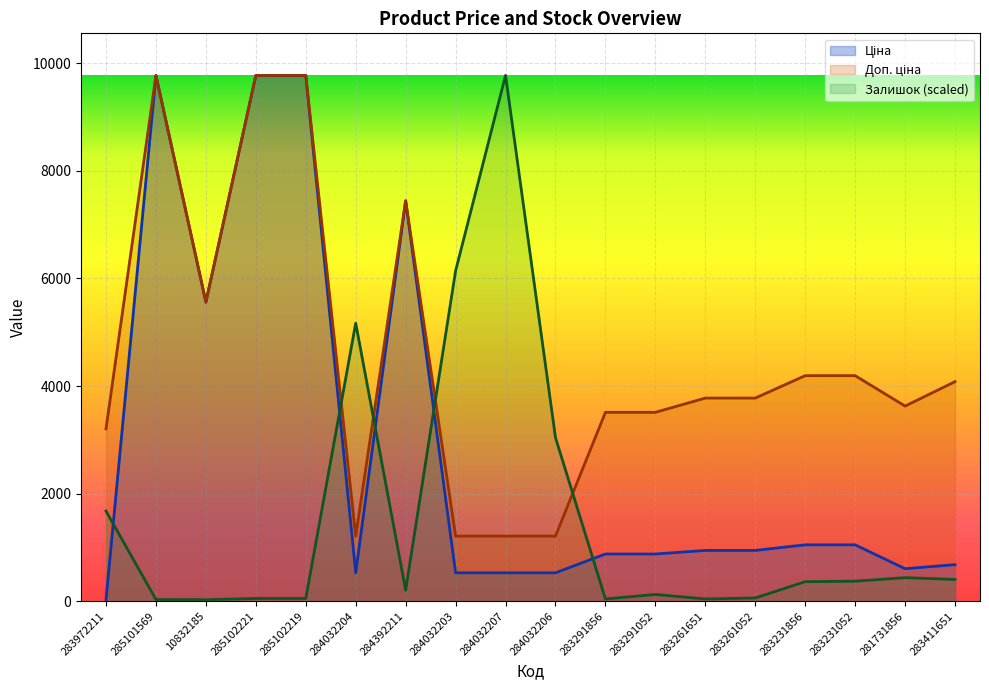

Does the chart display data point markers on the line(s)?

No